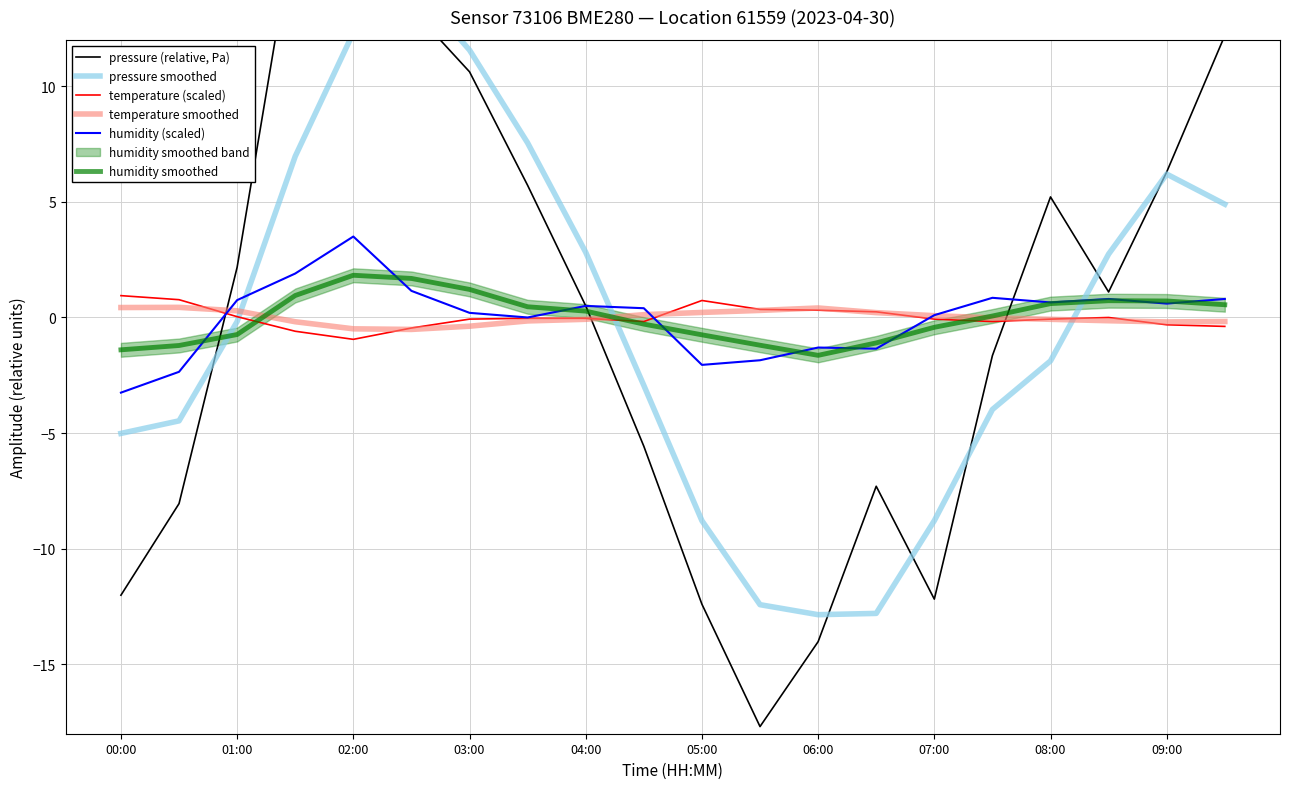

The value of humidity smoothed at 06:00 is -1.6. True or false?

True